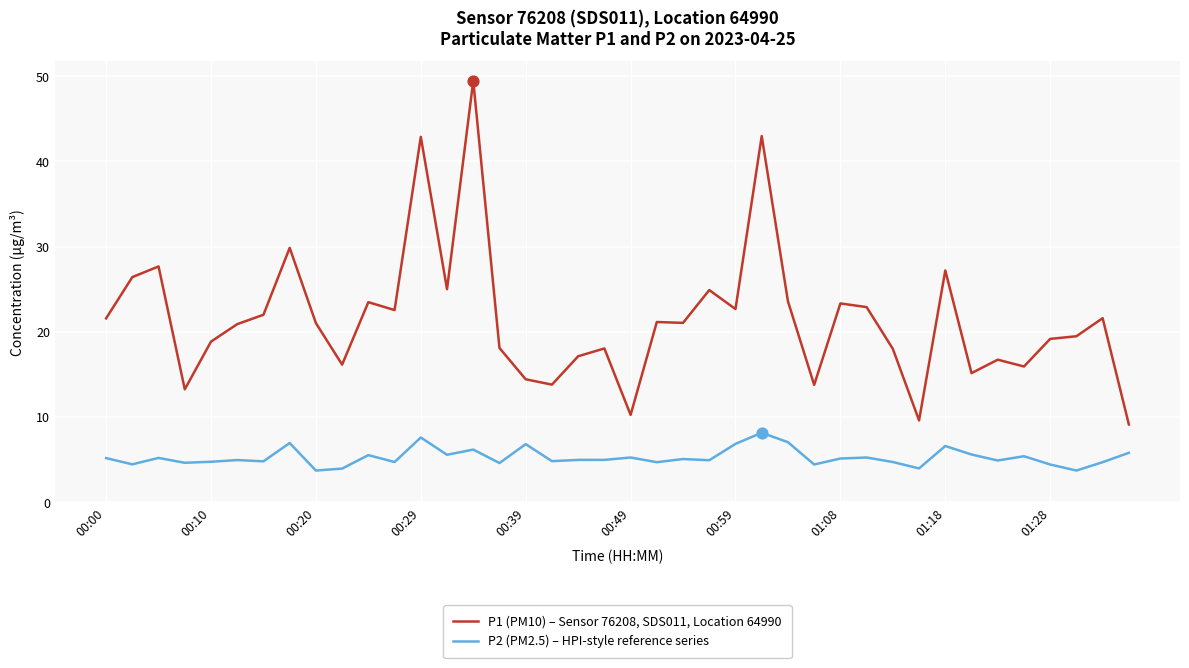

True or false: P2 (PM2.5) – HPI-style reference series and P1 (PM10) – Sensor 76208, SDS011, Location 64990 cross at least once.

False